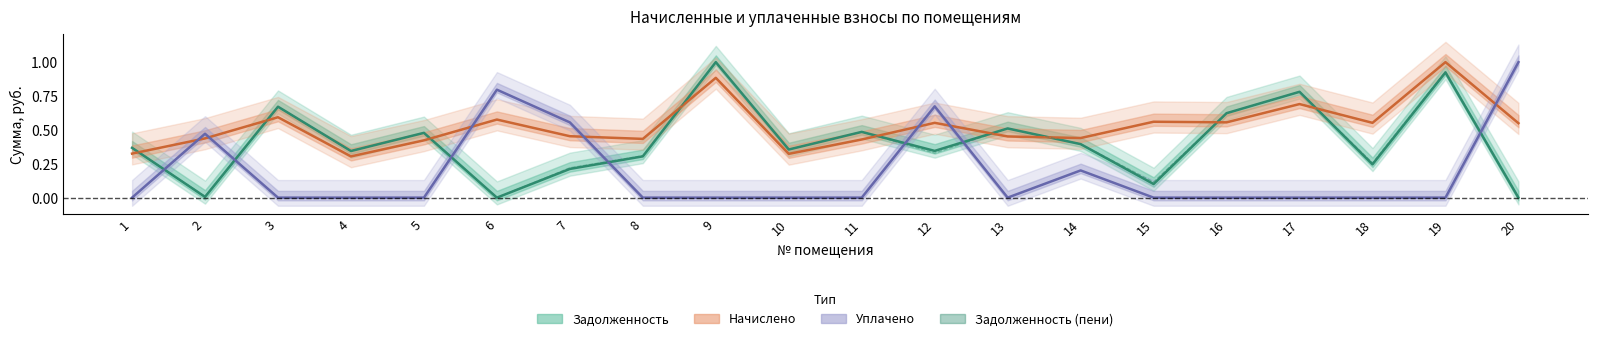

How many lines are shown in the chart?

4